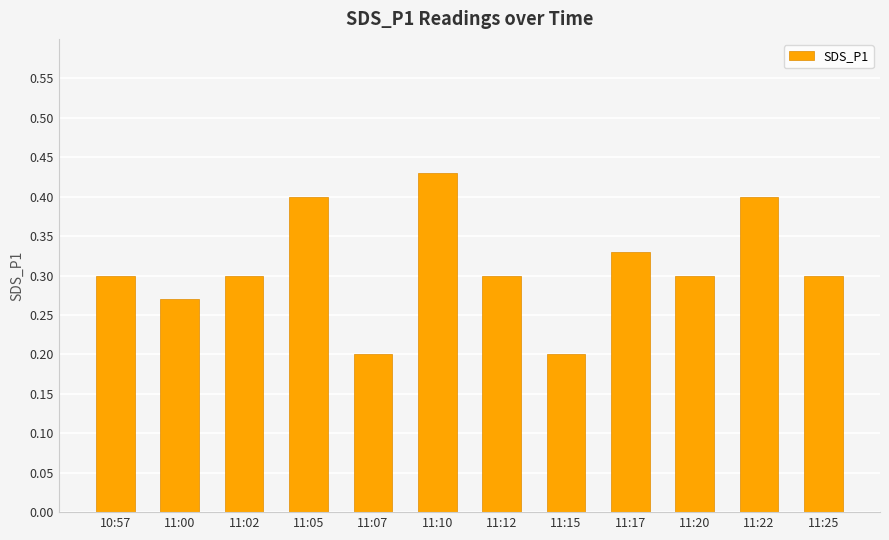

Which label corresponds to the largest value in the chart?

11:10